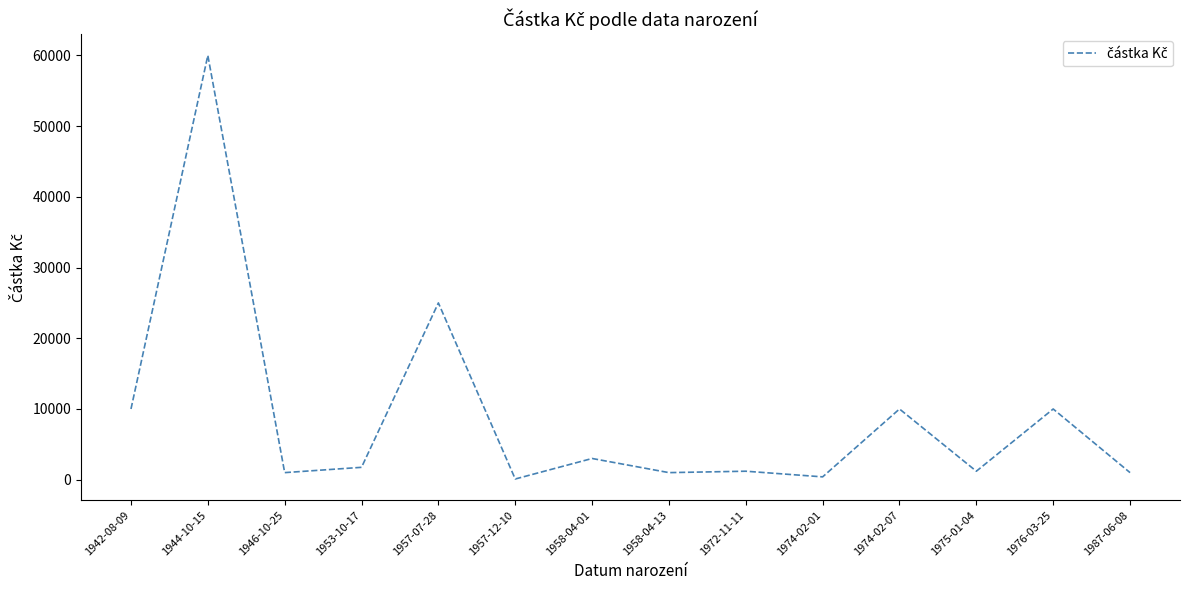

What is the difference between the values at 1987-06-08 and 1953-10-17?

750